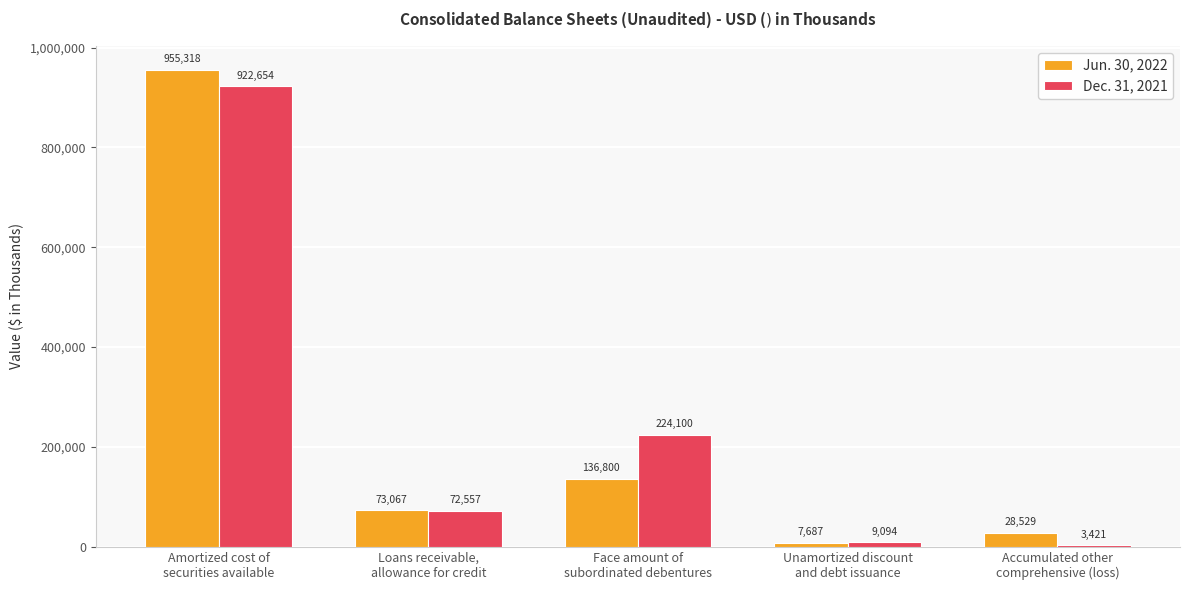

How many data points in Jun. 30, 2022 are less than 73067?

2